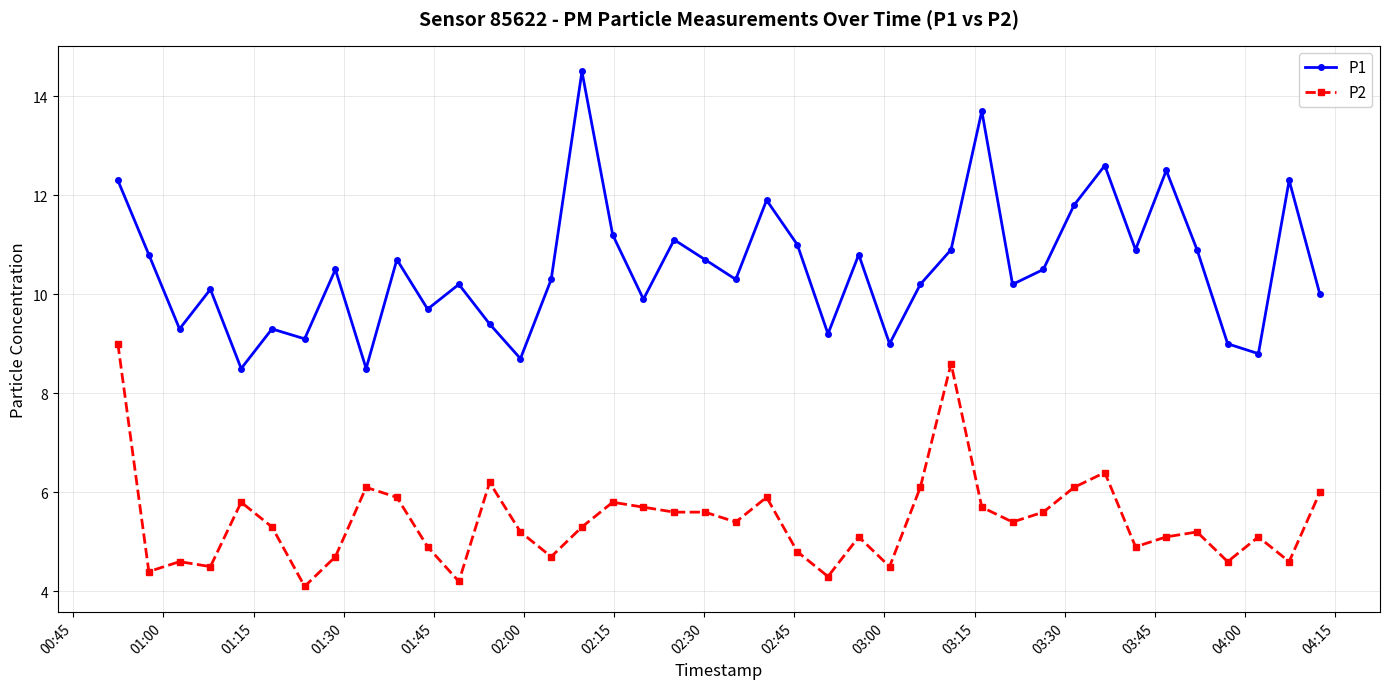

How many values in the P2 series are below 5?

14